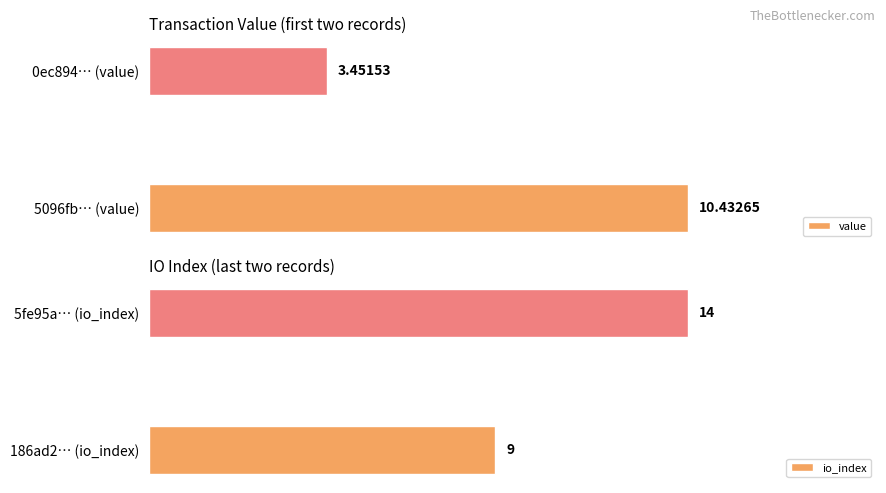

What is the average value of the io_index series?

11.5